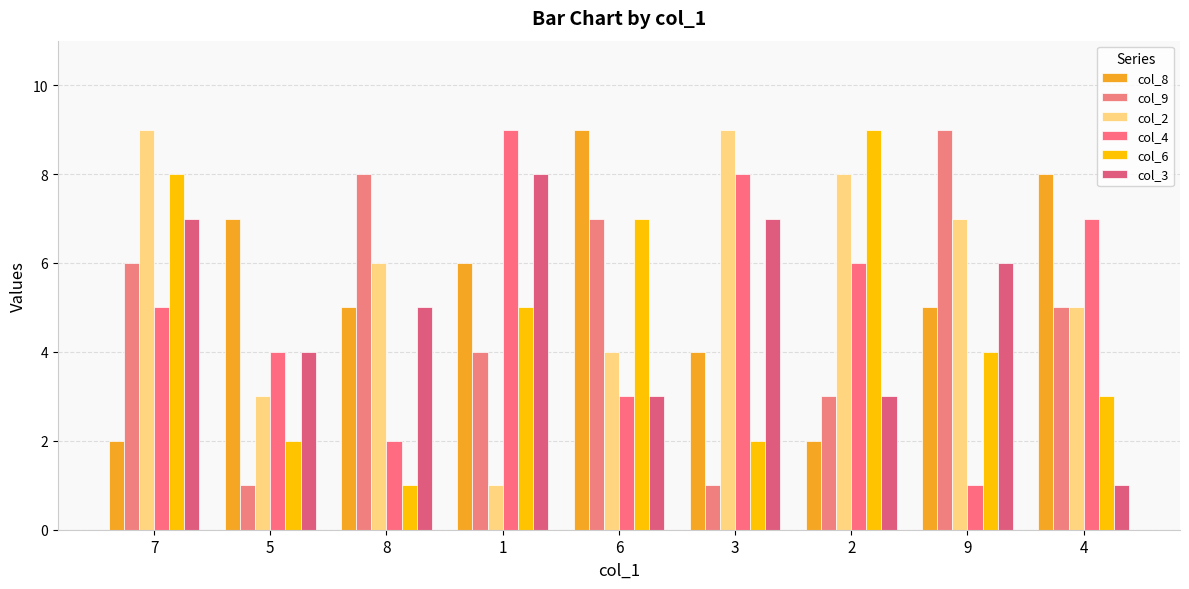

Between 1 and 6, which is larger?

6